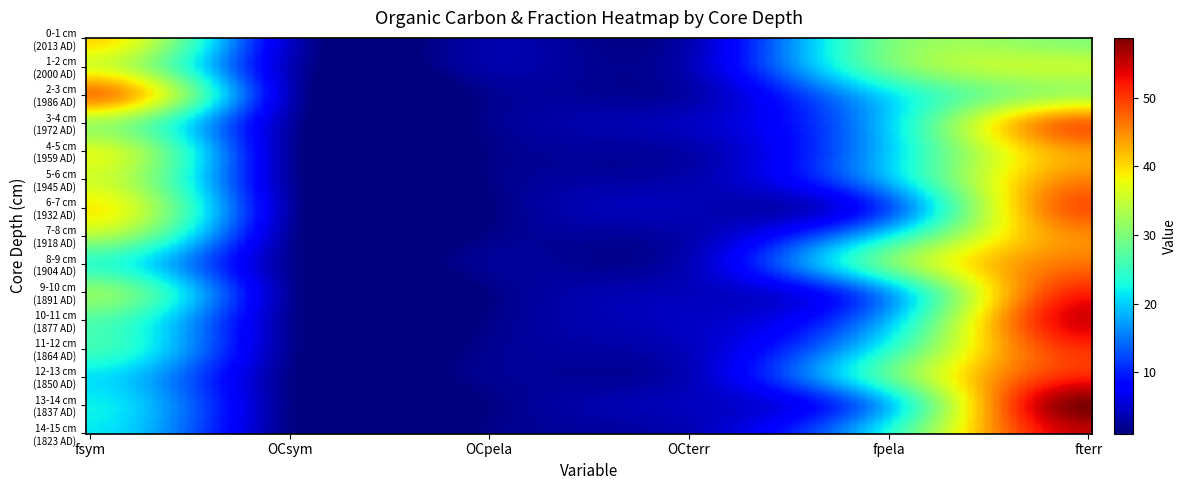

Reading left to right, extract all data points from this chart.

0-1: 0=40.1	1=4.7	2=3.5	3=3.6	4=29.4	5=30.4
1-2: 0=36.5	1=4.1	2=3.2	3=3.9	4=28.8	5=34.7
2-3: 0=45.7	1=4.3	2=2.0	3=3.1	4=21.1	5=33.2
3-4: 0=32.8	1=3.1	2=1.9	3=4.5	4=20.1	5=47.2
4-5: 0=36.3	1=2.7	2=1.4	3=3.2	4=19.8	5=43.9
5-6: 0=35.7	1=2.8	2=1.4	3=3.5	4=18.8	5=45.5
6-7: 0=38.7	1=3.1	2=1.1	3=3.9	4=12.9	5=48.4
7-8: 0=33.2	1=2.6	2=1.7	3=3.5	4=21.8	5=44.9
8-9: 0=24.6	1=2.1	2=2.5	3=4.0	4=28.9	5=46.6
9-10: 0=30.9	1=2.5	2=1.4	3=4.1	4=17.6	5=51.5
10-11: 0=26.7	1=2.2	2=1.6	3=4.6	4=19.0	5=54.3
11-12: 0=25.4	1=2.2	2=2.0	3=4.3	4=23.9	5=50.7
12-13: 0=21.1	1=1.7	2=2.1	3=4.1	4=27.3	5=51.5
13-14: 0=22.0	1=1.6	2=1.4	3=4.3	4=19.3	5=58.7
14-15: 0=21.5	1=1.5	2=1.6	3=3.9	4=23.2	5=55.3